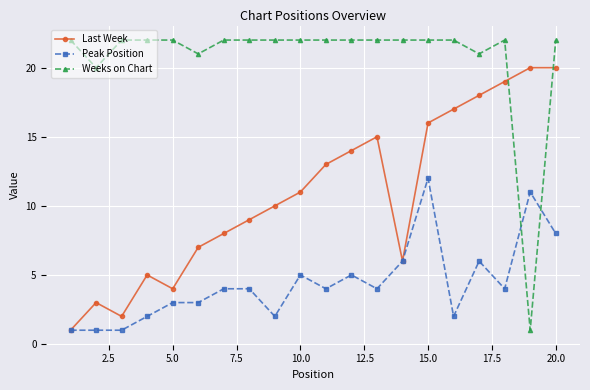

Which series has the widest spread of values?

Weeks on Chart